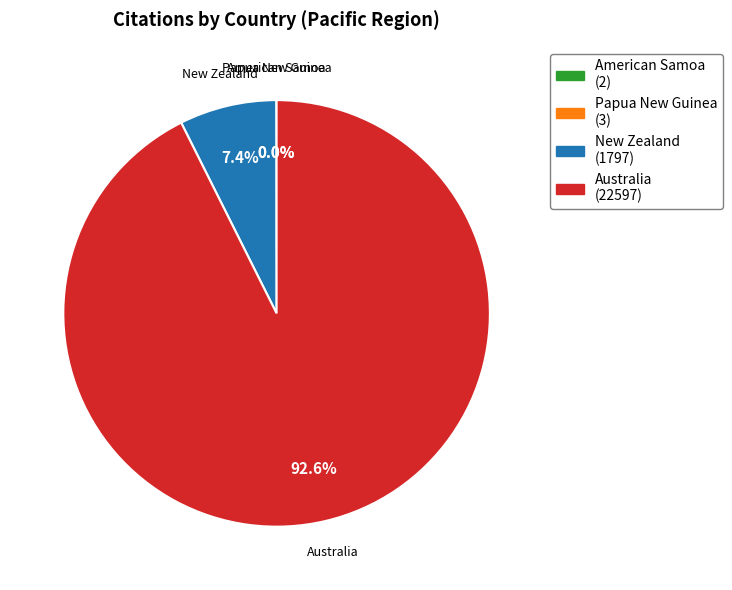

What is the ratio of the value at New Zealand to the value at Australia?

0.1